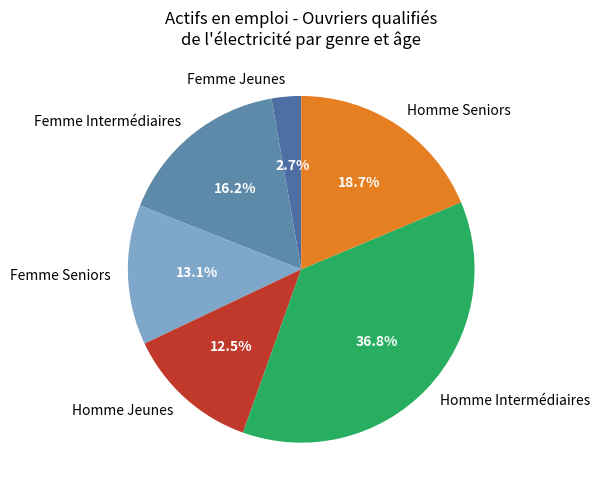

What percentage is NOT represented by Femme Seniors?

86.9%